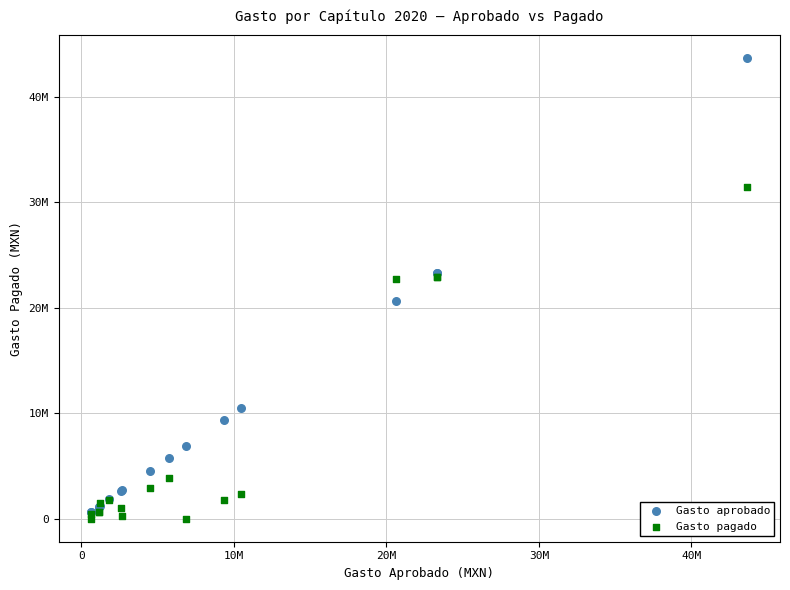

Which series contains the highest Y value?

Gasto aprobado